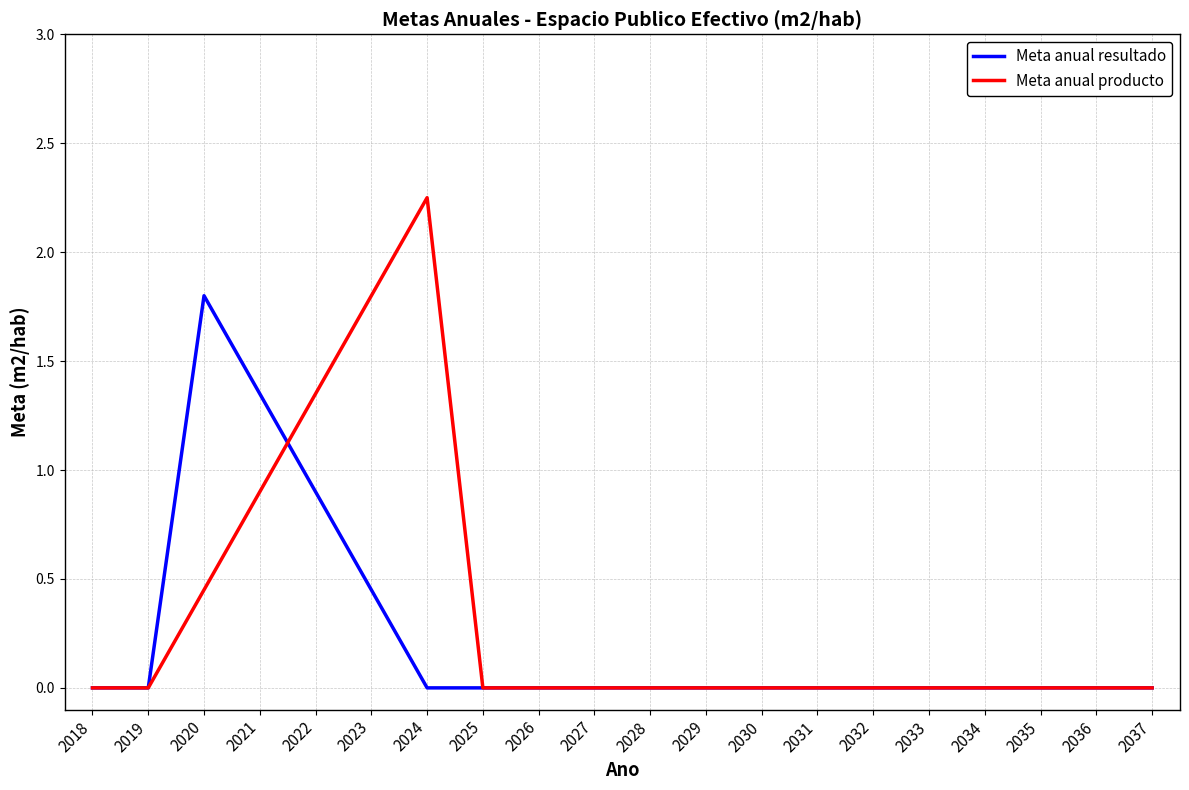

Which series has the widest spread of values?

Meta anual producto